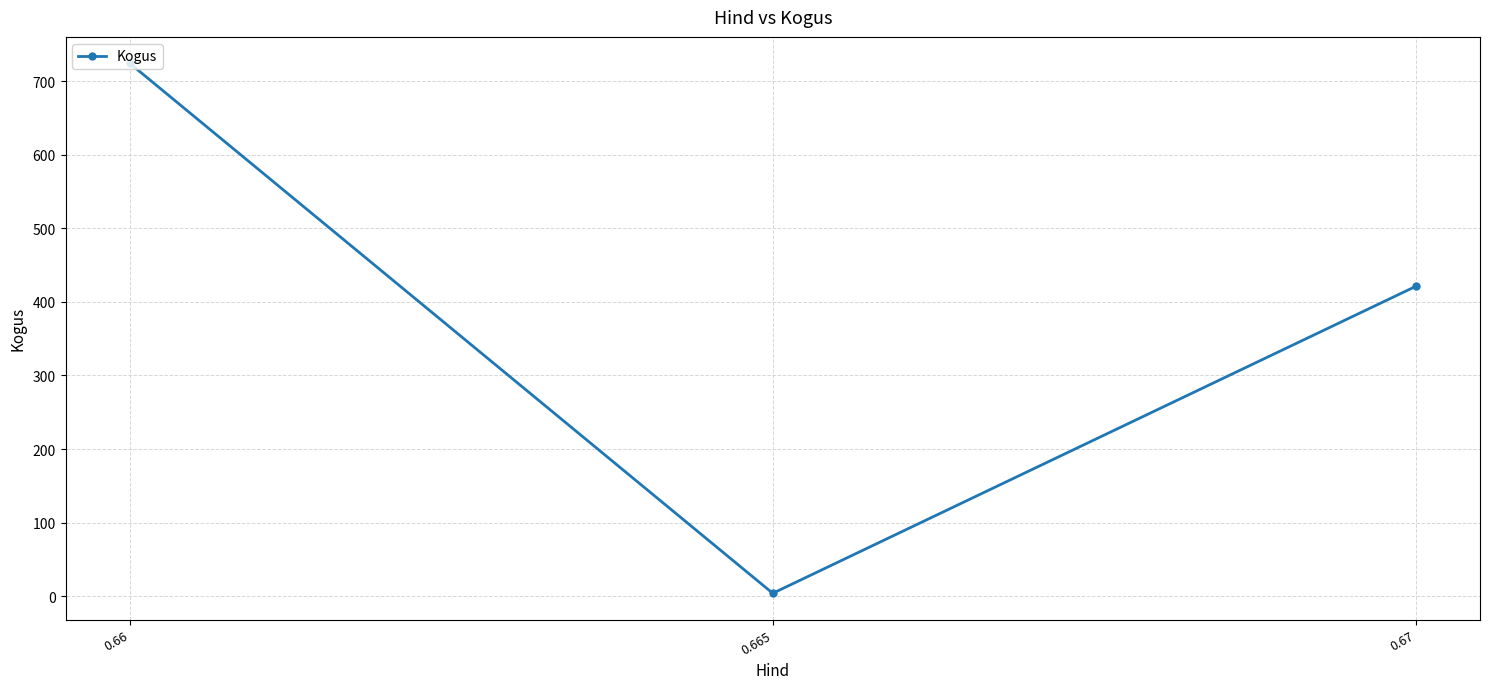

What is the difference between the second highest and minimum values?

417